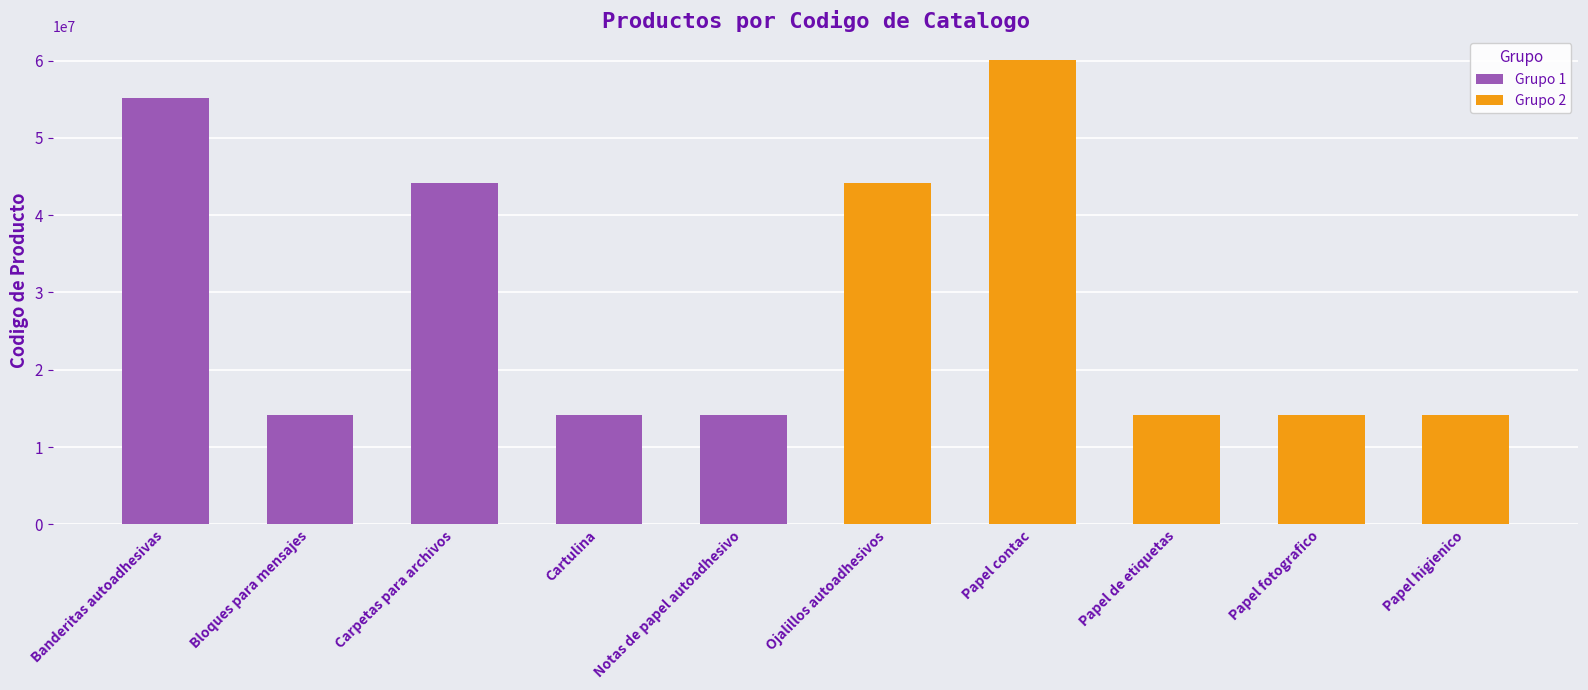

What is the sum of the Grupo 1 values at Cartulina and Bloques para mensajes?

28223124